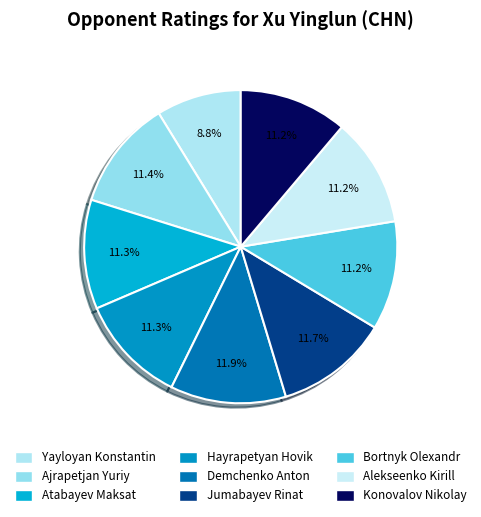

How many segments does this pie chart have?

9